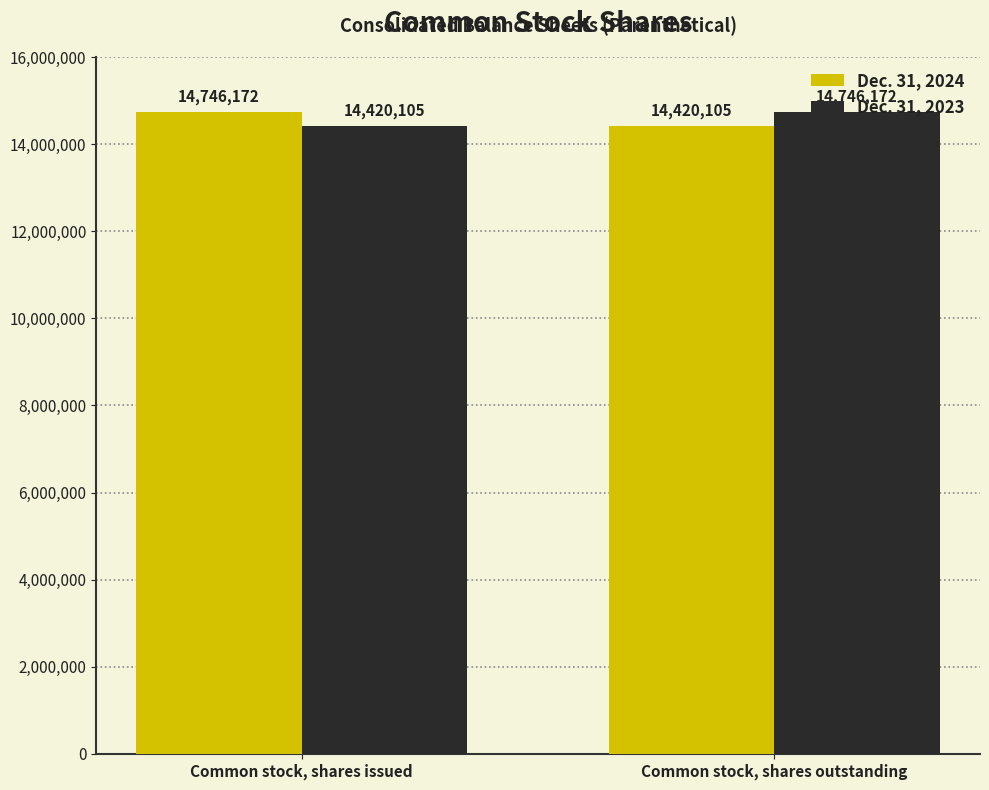

What is the total value across all series at Common stock, shares outstanding?

29166277